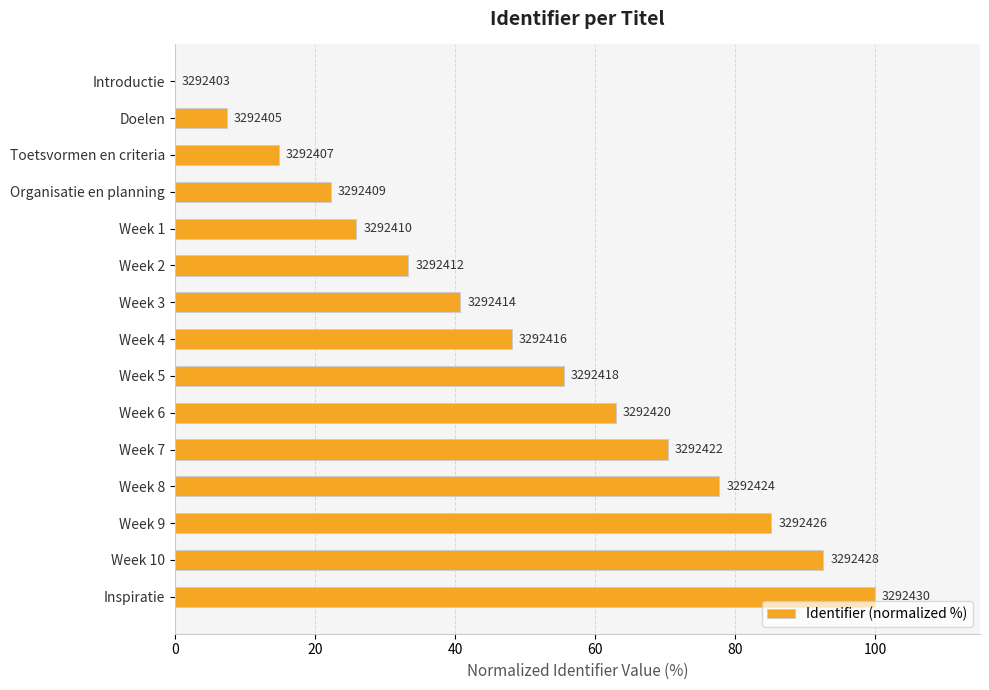

Are the bars horizontal?

Yes